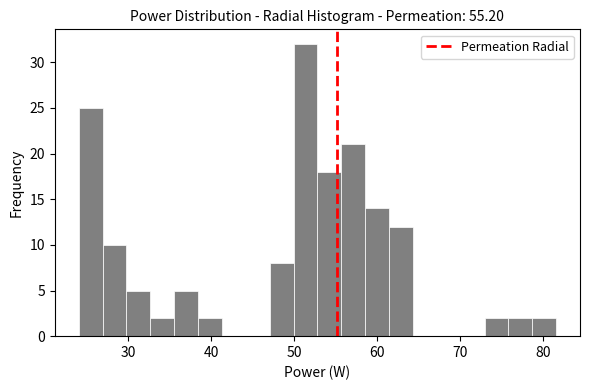

Around what value on the x-axis is the tallest bar? Give the approximate position of its centre, as read against the axis.

51